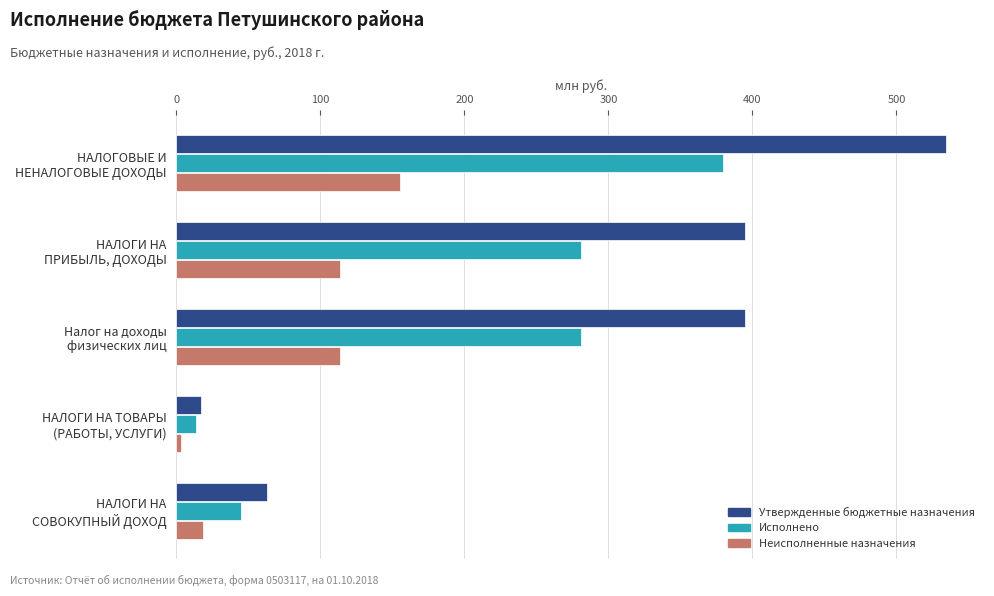

Rank the series by their maximum value, from highest to lowest.

Утвержденные бюджетные назначения, Исполнено, Неисполненные назначения